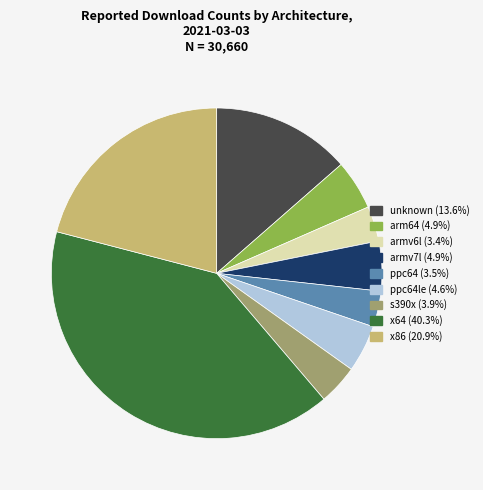

Is there a majority slice in this chart?

No